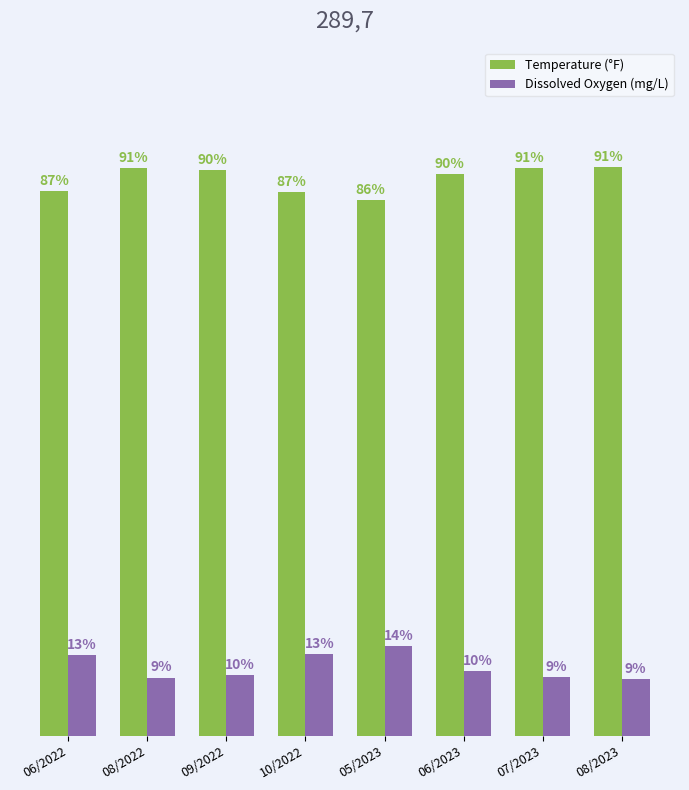

At which label does Temperature (°F) reach its minimum?

05/2023